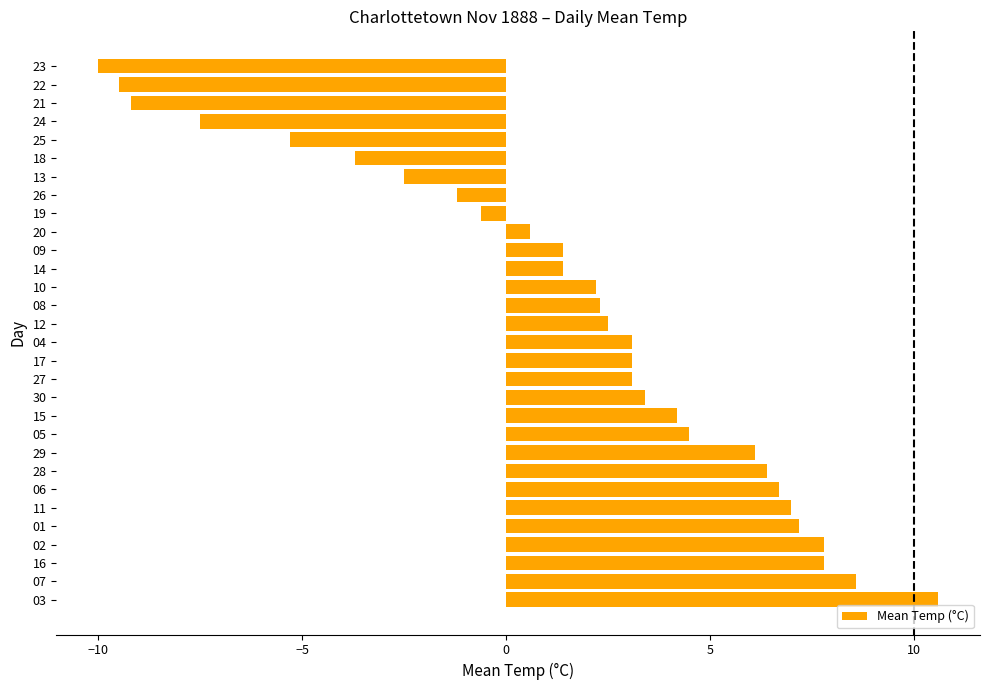

Between 05 and 13, which is larger?

05